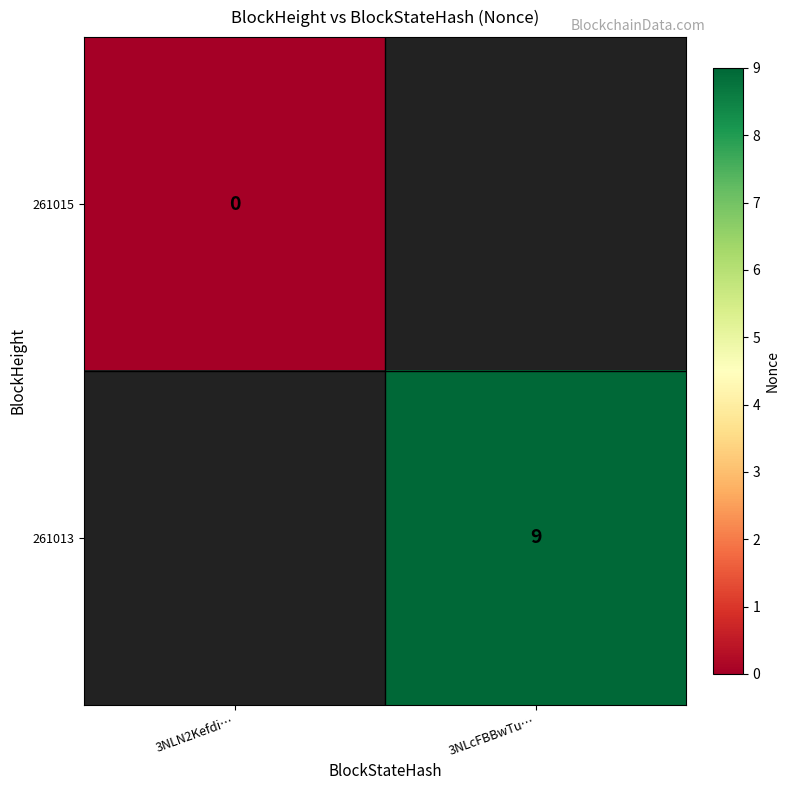

How many data points does each series have?

2